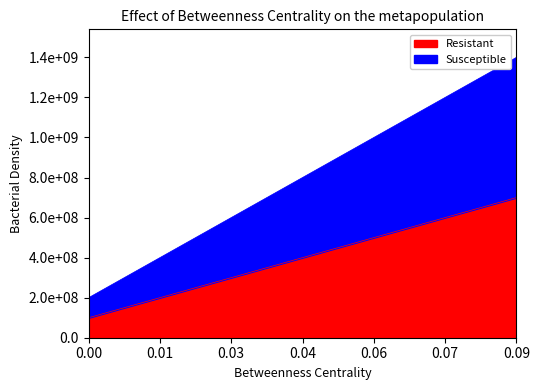

What are all the series names shown in the legend?

Resistant, Susceptible